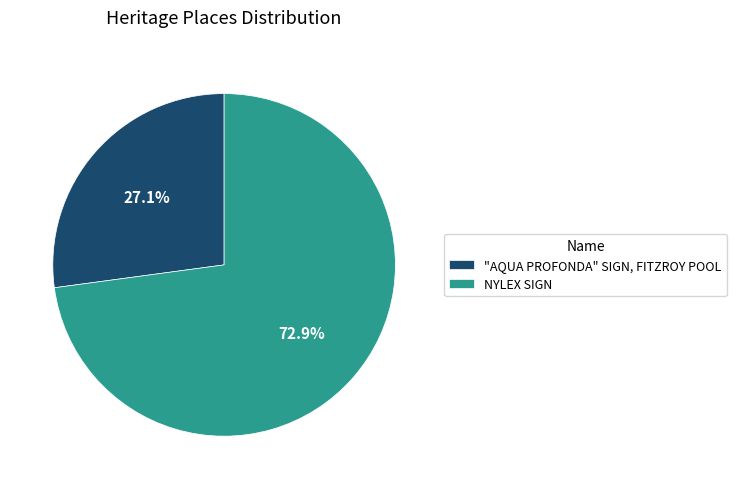

Count the number of slices in the pie.

2